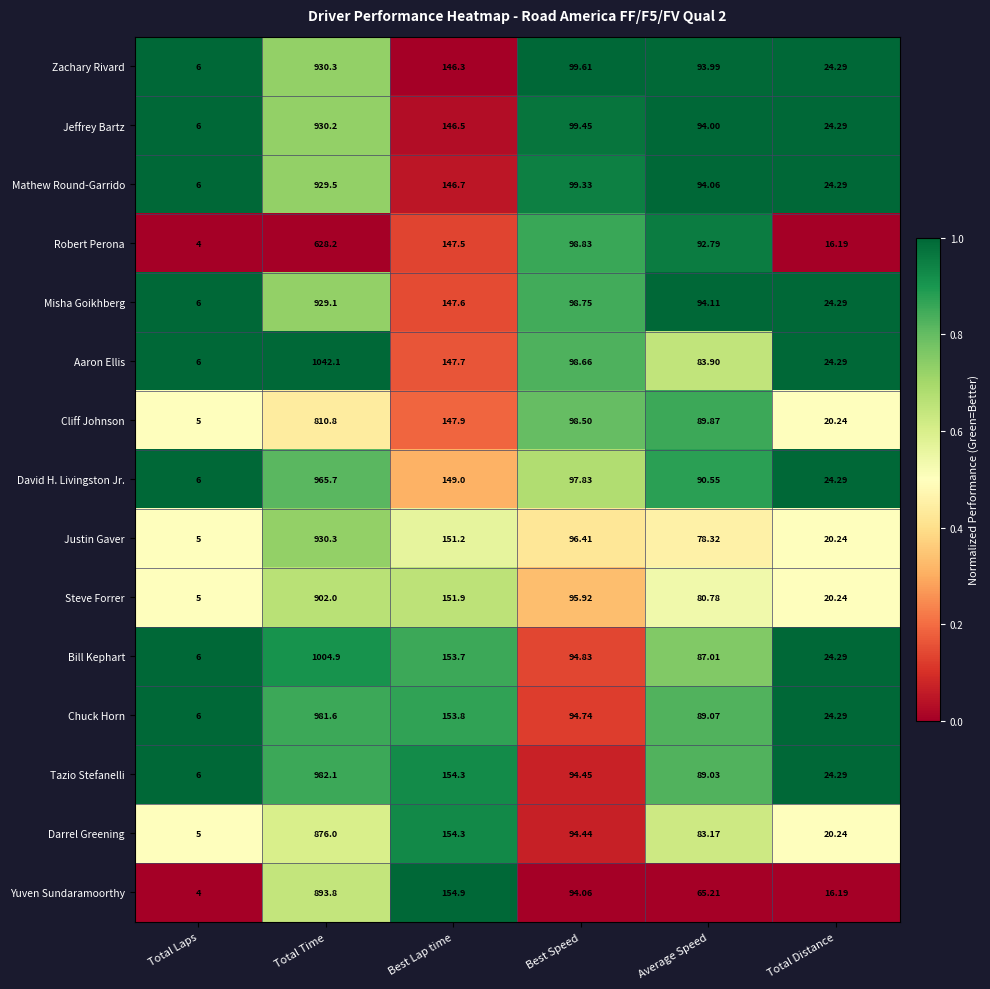

Which series has the largest total across all categories?

Aaron Ellis